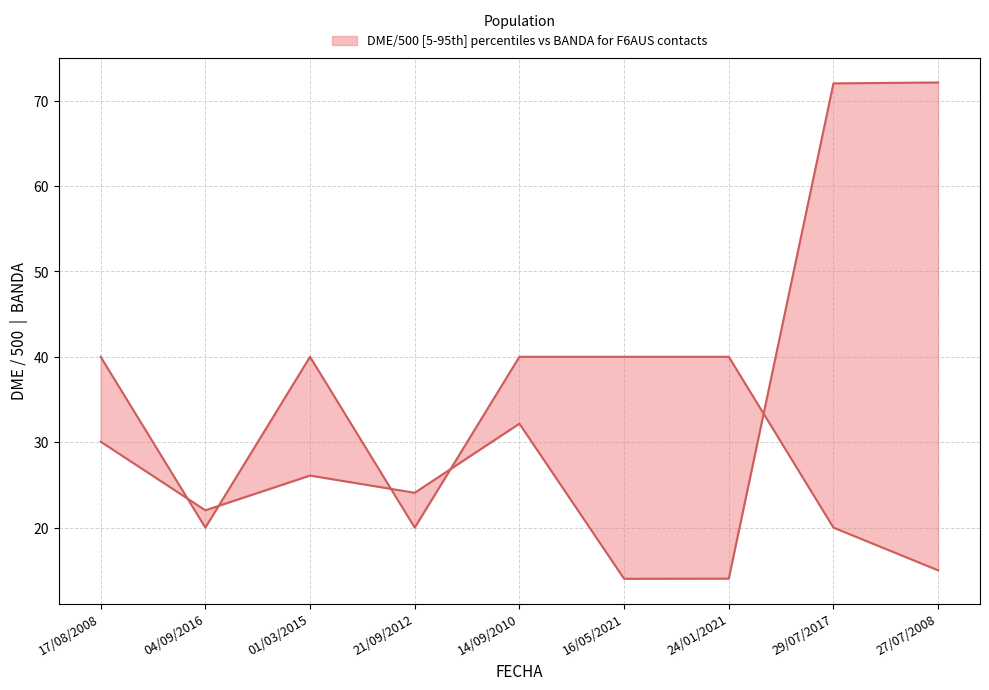

At how many categories does at least one series exceed 56?

2